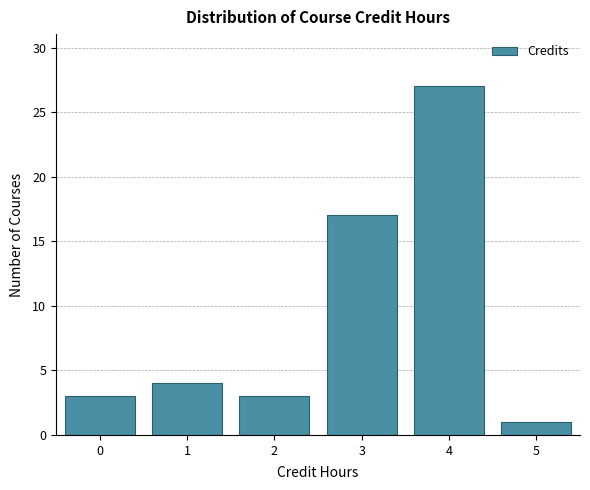

Reading left to right, list all the values displayed in this chart.

3	4	3	17	27	1